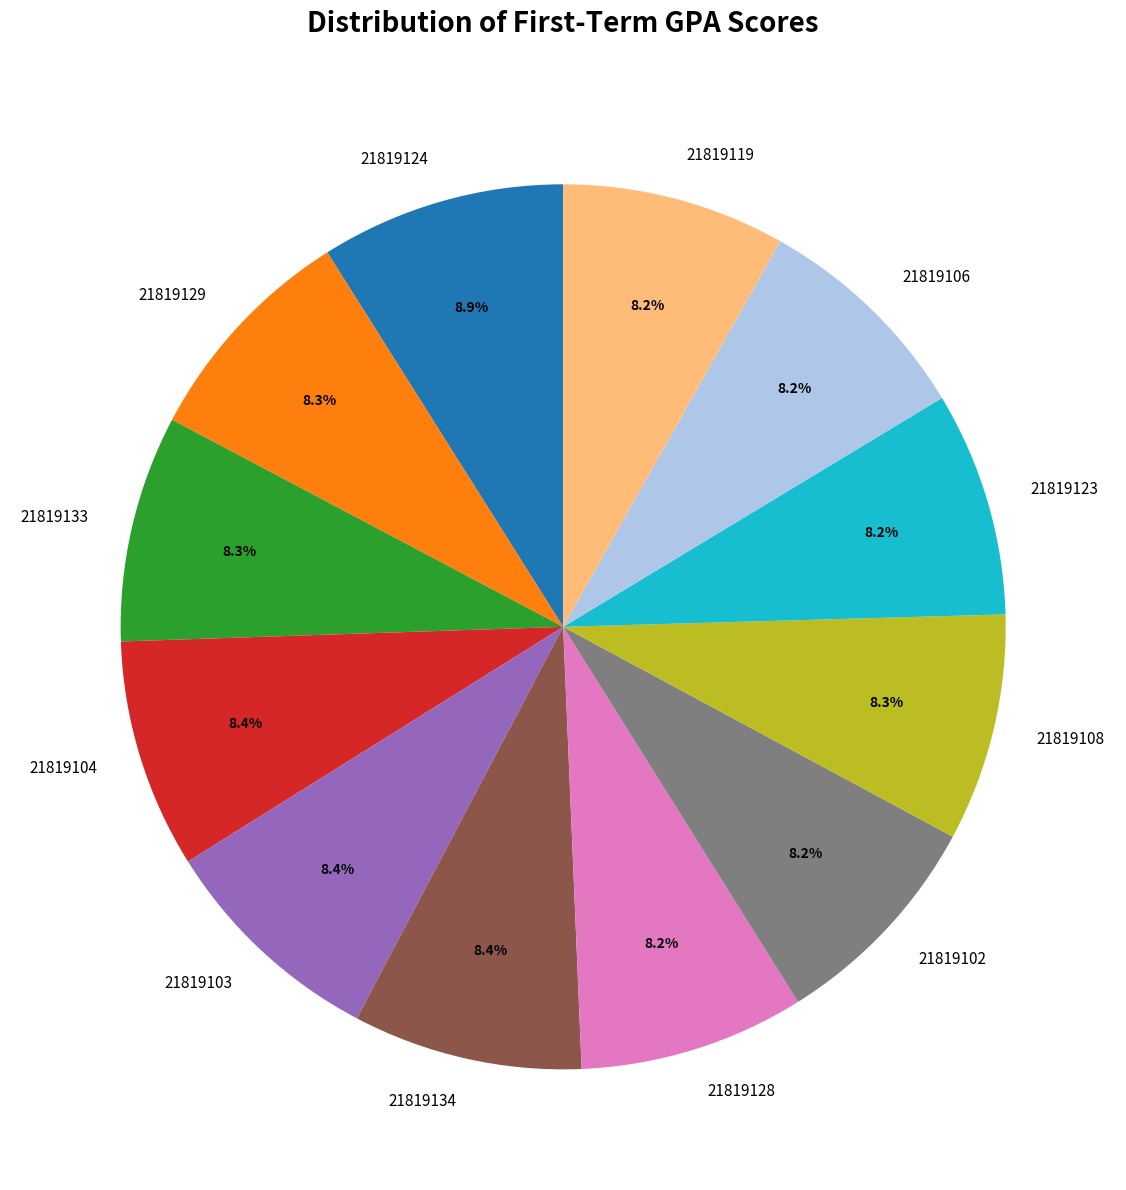

The 21819102 slice represents 8% of the pie. True or false?

True